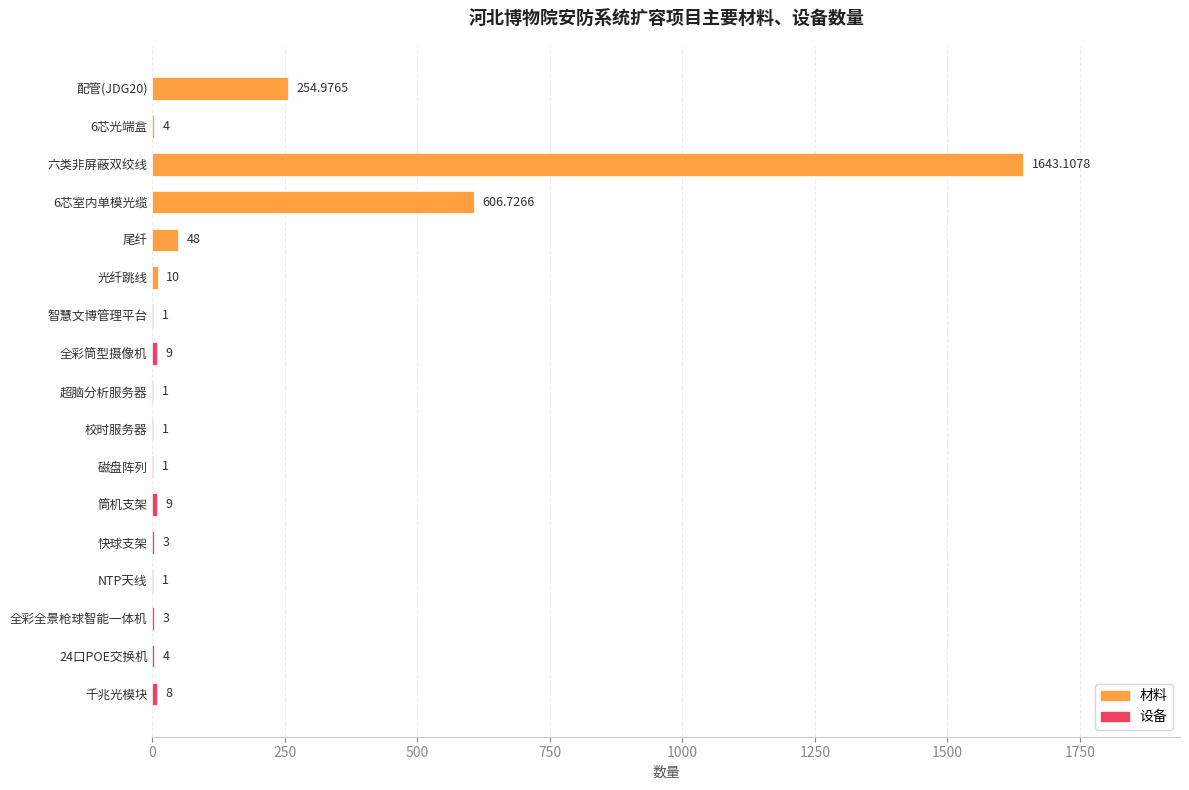

At which category does the chart reach its peak across all series?

六类非屏蔽双绞线